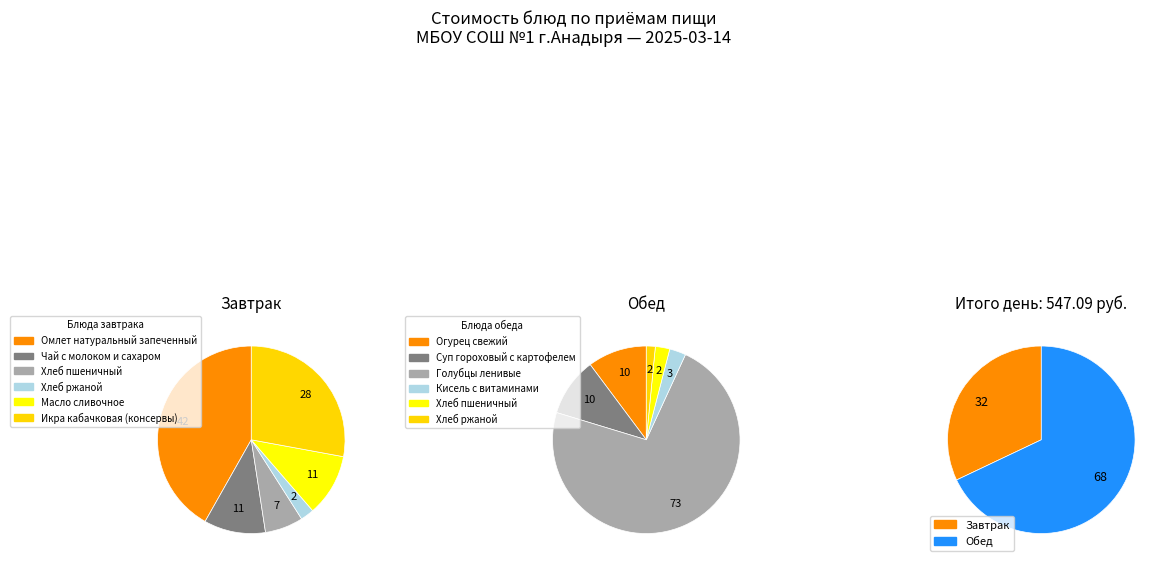

Is there any slice that represents more than half of the pie?

No